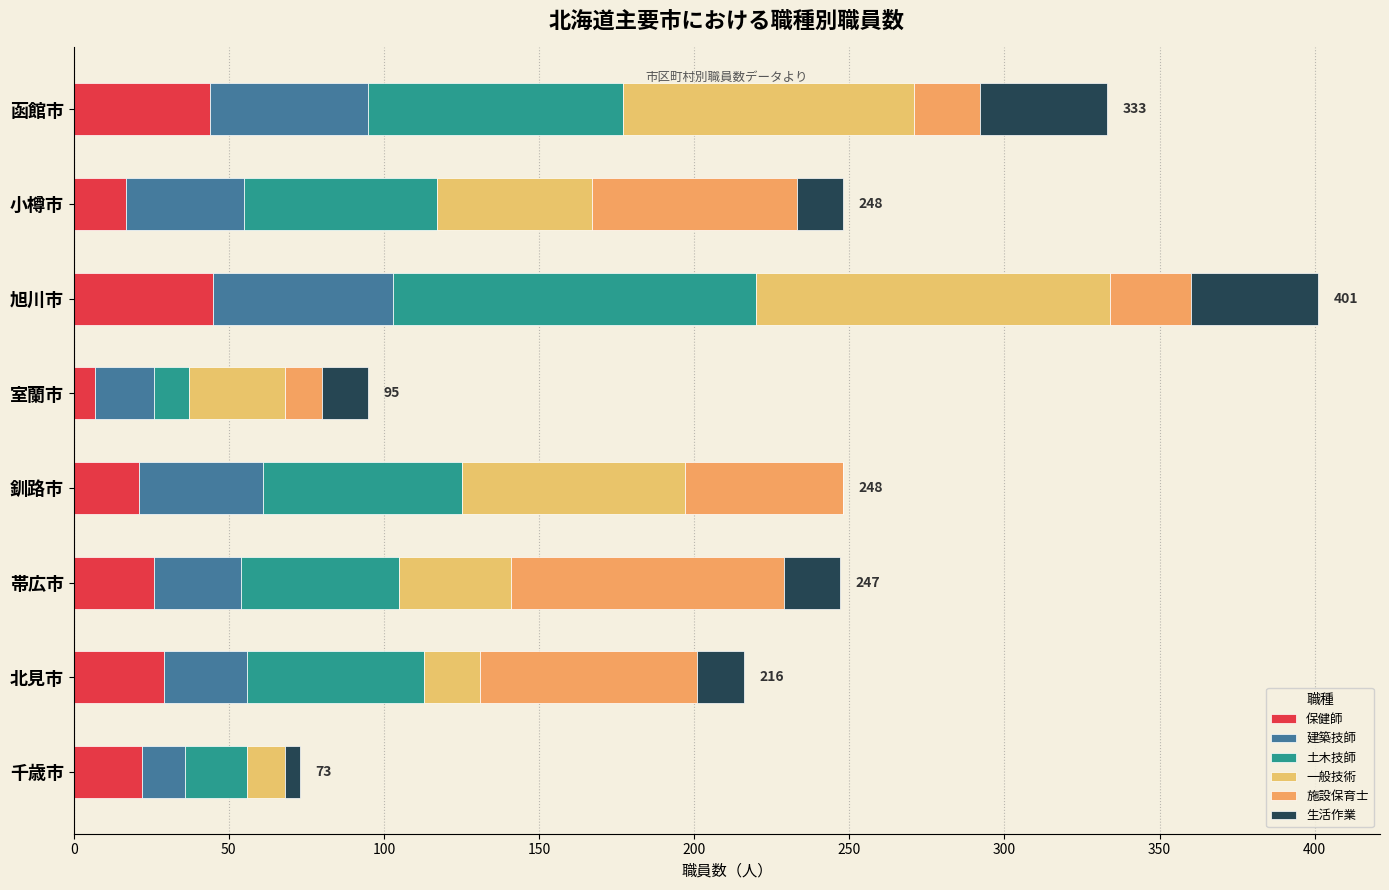

Reading left to right, extract all data points from this chart.

保健師: 44	17	45	7	21	26	29	22
建築技師: 51	38	58	19	40	28	27	14
土木技師: 82	62	117	11	64	51	57	20
一般技術: 94	50	114	31	72	36	18	12
施設保育士: 21	66	26	12	51	88	70	0
生活作業: 41	15	41	15	0	18	15	5